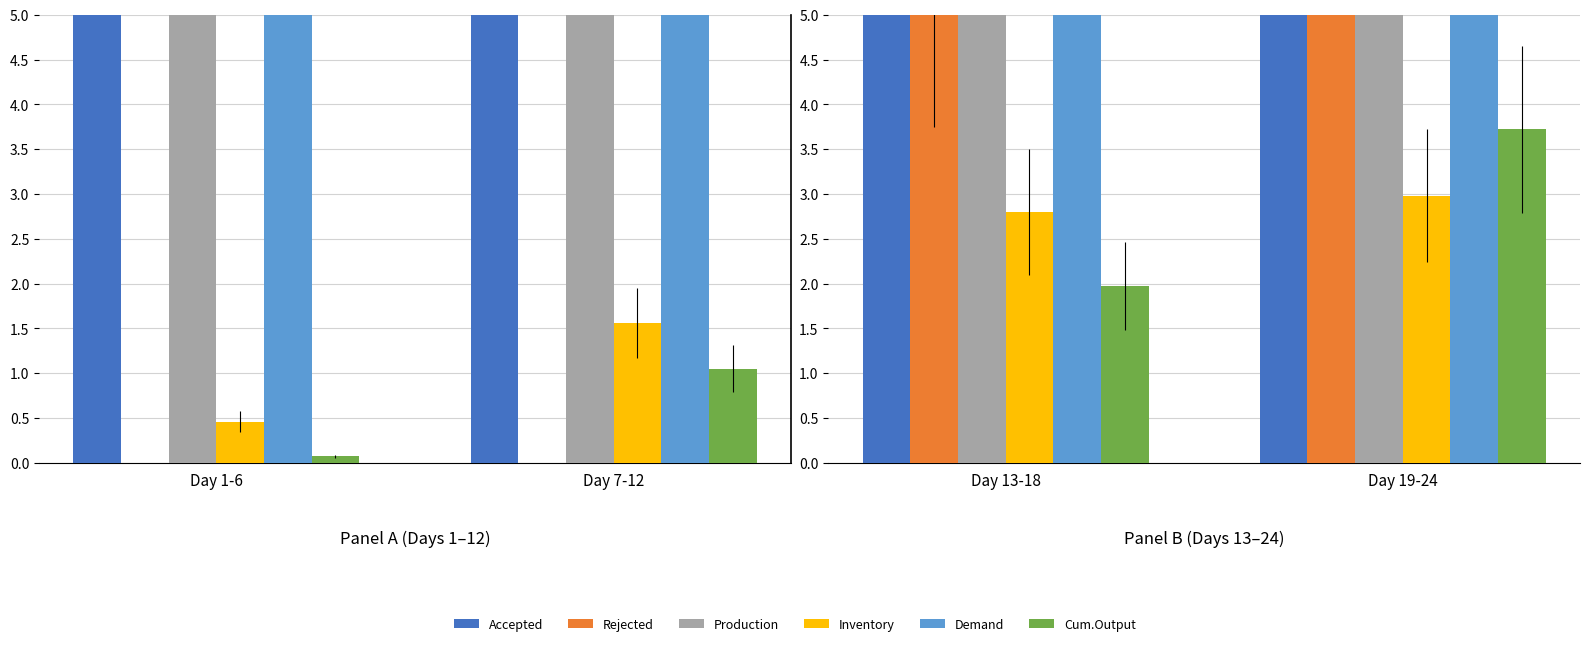

What are all the series names shown in the legend?

Accepted, Rejected, Production, Inventory, Demand, Cum.Output